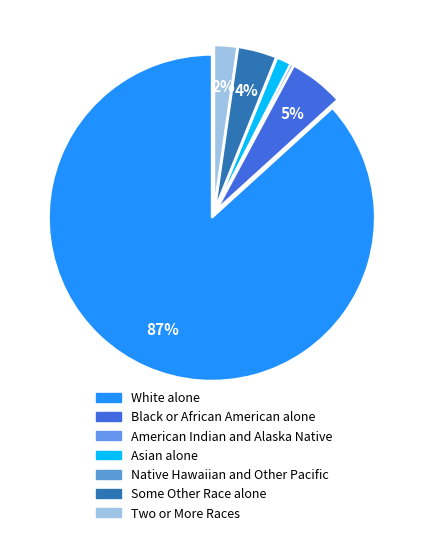

Which slice is the largest?

White alone